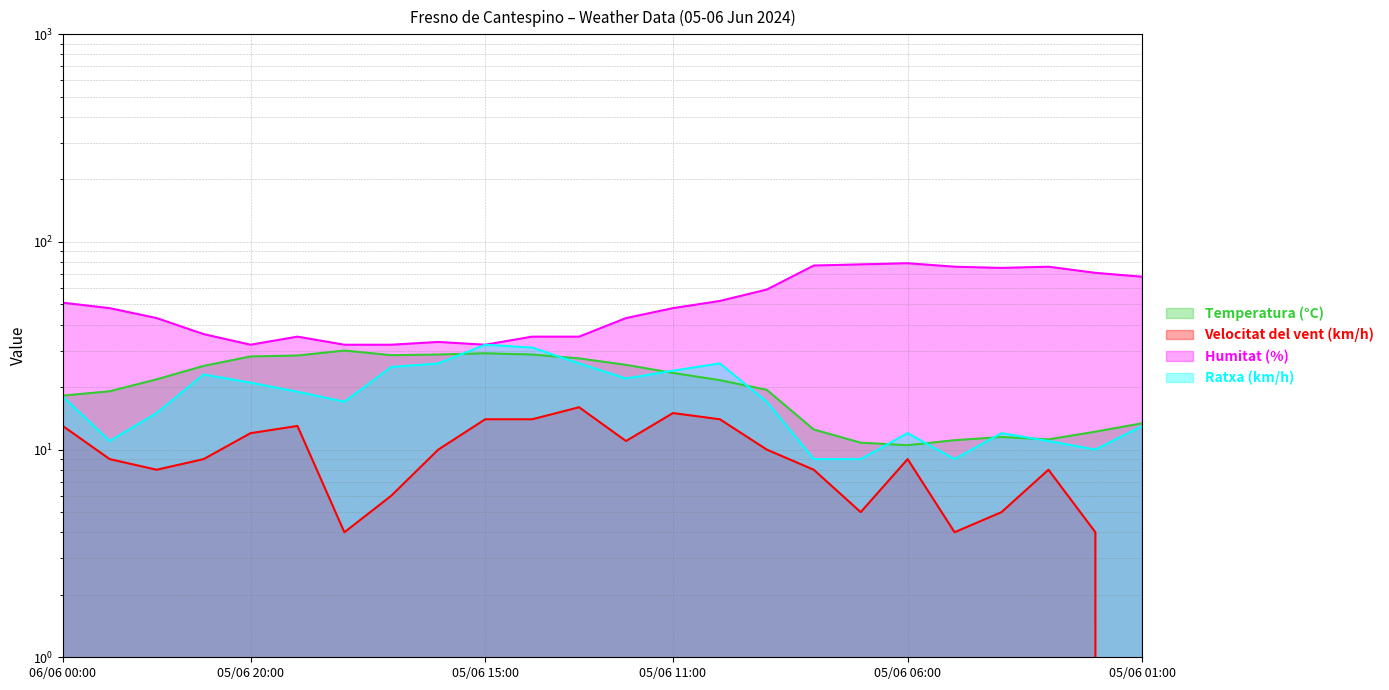

What is the average value of the Humitat (%) series?

51.9